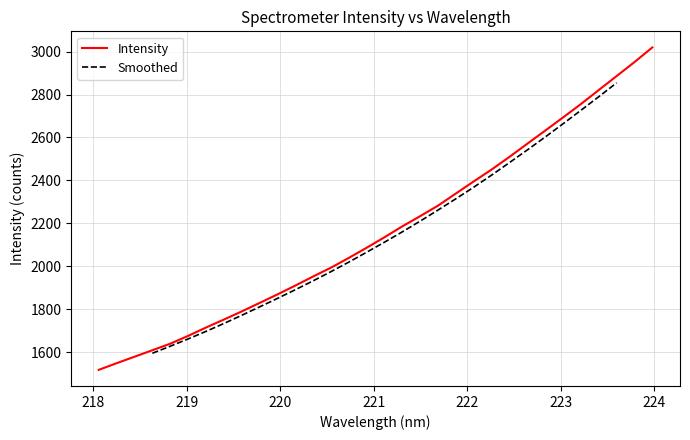

List the labels in order of value, largest first.

223.9802, 223.7895, 223.5987, 223.408, 223.2172, 223.0264, 222.8355, 222.6447, 222.4538, 222.263, 222.0721, 221.8812, 221.6902, 221.4993, 221.3083, 221.1174, 220.9264, 220.7354, 220.5444, 220.3533, 220.1623, 219.9712, 219.7801, 219.589, 219.3979, 219.2067, 219.0156, 218.8244, 218.6332, 218.442, 218.2508, 218.0596